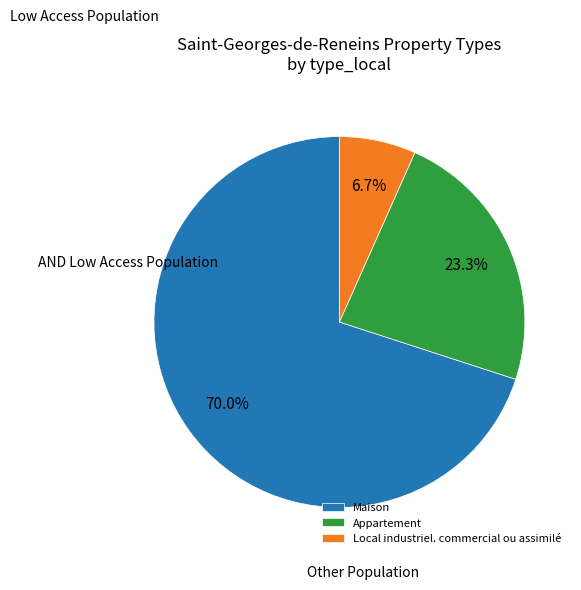

To the nearest percent, what is the average slice percentage?

33%